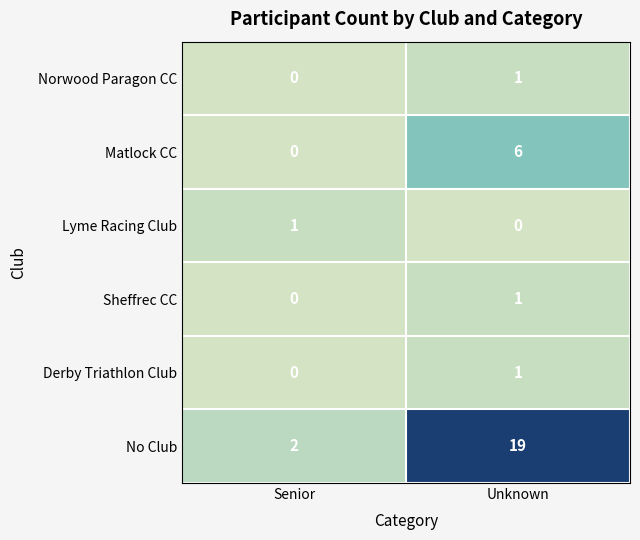

Which category has the highest value across all series?

Unknown